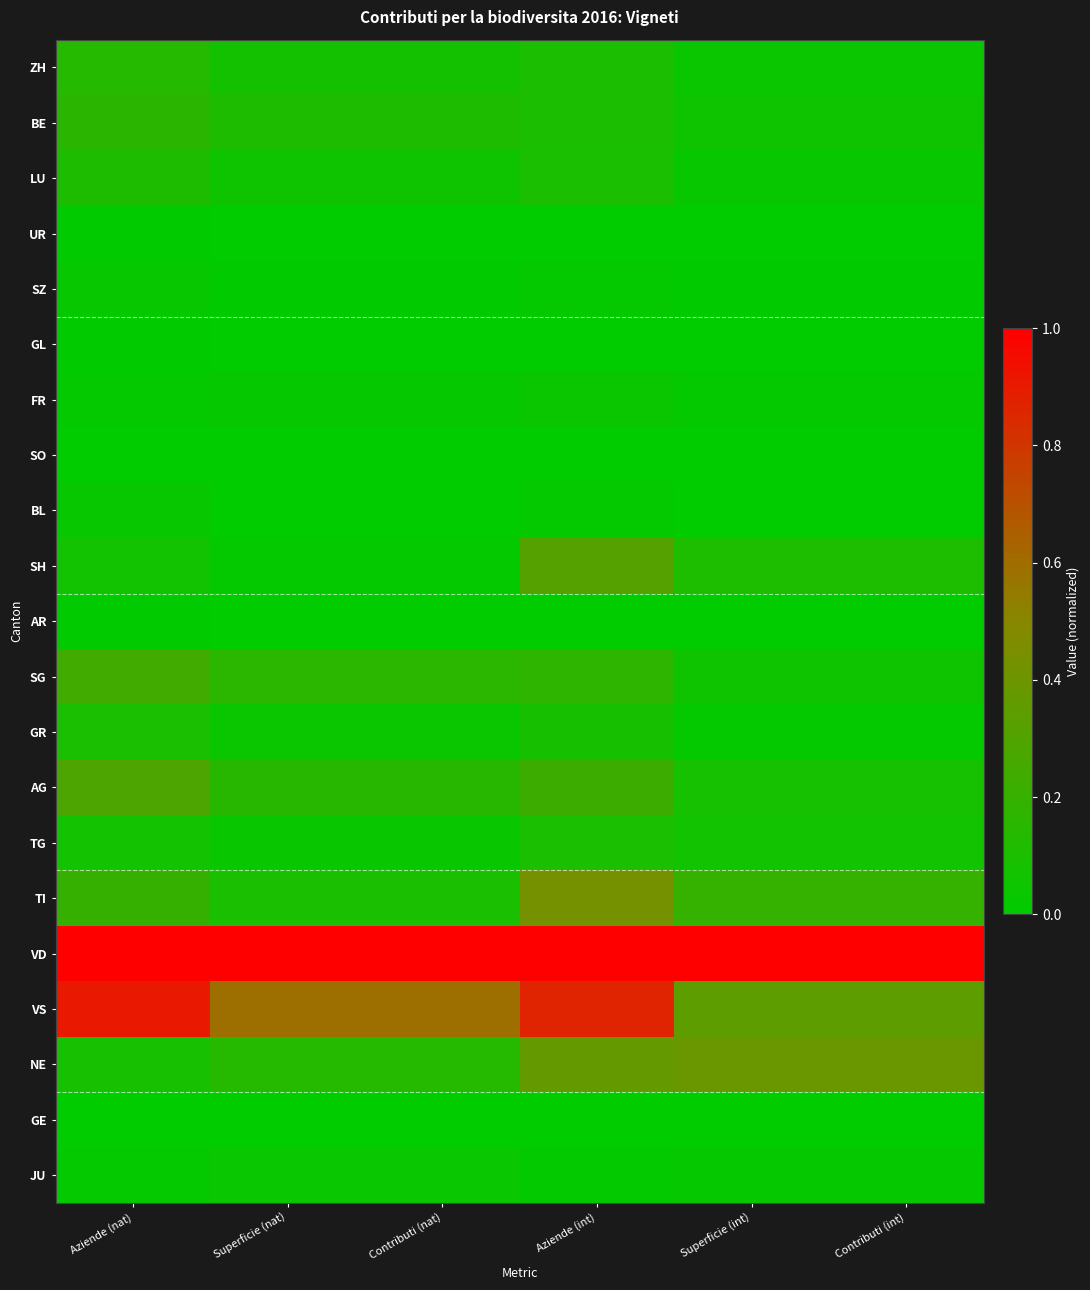

Reading left to right, what are all the values shown in this chart?

ZH: Aziende (nat)=0.1	Superficie (nat)=0.1	Contributi (nat)=0.1	Aziende (int)=0.1	Superficie (int)=0.0	Contributi (int)=0.0
BE: Aziende (nat)=0.2	Superficie (nat)=0.1	Contributi (nat)=0.1	Aziende (int)=0.1	Superficie (int)=0.1	Contributi (int)=0.1
LU: Aziende (nat)=0.1	Superficie (nat)=0.1	Contributi (nat)=0.1	Aziende (int)=0.1	Superficie (int)=0.0	Contributi (int)=0.0
UR: Aziende (nat)=0.0	Superficie (nat)=0.0	Contributi (nat)=0.0	Aziende (int)=0.0	Superficie (int)=0.0	Contributi (int)=0.0
SZ: Aziende (nat)=0.0	Superficie (nat)=0.0	Contributi (nat)=0.0	Aziende (int)=0.0	Superficie (int)=0.0	Contributi (int)=0.0
GL: Aziende (nat)=0.0	Superficie (nat)=0.0	Contributi (nat)=0.0	Aziende (int)=0.0	Superficie (int)=0.0	Contributi (int)=0.0
FR: Aziende (nat)=0.0	Superficie (nat)=0.0	Contributi (nat)=0.0	Aziende (int)=0.0	Superficie (int)=0.0	Contributi (int)=0.0
SO: Aziende (nat)=0.0	Superficie (nat)=0.0	Contributi (nat)=0.0	Aziende (int)=0.0	Superficie (int)=0.0	Contributi (int)=0.0
BL: Aziende (nat)=0.0	Superficie (nat)=0.0	Contributi (nat)=0.0	Aziende (int)=0.0	Superficie (int)=0.0	Contributi (int)=0.0
SH: Aziende (nat)=0.1	Superficie (nat)=0.0	Contributi (nat)=0.0	Aziende (int)=0.3	Superficie (int)=0.1	Contributi (int)=0.1
AR: Aziende (nat)=0.0	Superficie (nat)=0.0	Contributi (nat)=0.0	Aziende (int)=0.0	Superficie (int)=0.0	Contributi (int)=0.0
SG: Aziende (nat)=0.2	Superficie (nat)=0.2	Contributi (nat)=0.2	Aziende (int)=0.2	Superficie (int)=0.1	Contributi (int)=0.1
GR: Aziende (nat)=0.1	Superficie (nat)=0.0	Contributi (nat)=0.0	Aziende (int)=0.1	Superficie (int)=0.0	Contributi (int)=0.0
AG: Aziende (nat)=0.3	Superficie (nat)=0.2	Contributi (nat)=0.2	Aziende (int)=0.2	Superficie (int)=0.1	Contributi (int)=0.1
TG: Aziende (nat)=0.1	Superficie (nat)=0.0	Contributi (nat)=0.0	Aziende (int)=0.1	Superficie (int)=0.1	Contributi (int)=0.1
TI: Aziende (nat)=0.2	Superficie (nat)=0.1	Contributi (nat)=0.1	Aziende (int)=0.4	Superficie (int)=0.2	Contributi (int)=0.2
VD: Aziende (nat)=1.0	Superficie (nat)=1.0	Contributi (nat)=1.0	Aziende (int)=1.0	Superficie (int)=1.0	Contributi (int)=1.0
VS: Aziende (nat)=0.9	Superficie (nat)=0.6	Contributi (nat)=0.6	Aziende (int)=0.9	Superficie (int)=0.3	Contributi (int)=0.3
NE: Aziende (nat)=0.1	Superficie (nat)=0.1	Contributi (nat)=0.1	Aziende (int)=0.4	Superficie (int)=0.4	Contributi (int)=0.4
GE: Aziende (nat)=0.0	Superficie (nat)=0.0	Contributi (nat)=0.0	Aziende (int)=0.0	Superficie (int)=0.0	Contributi (int)=0.0
JU: Aziende (nat)=0.0	Superficie (nat)=0.0	Contributi (nat)=0.0	Aziende (int)=0.0	Superficie (int)=0.0	Contributi (int)=0.0